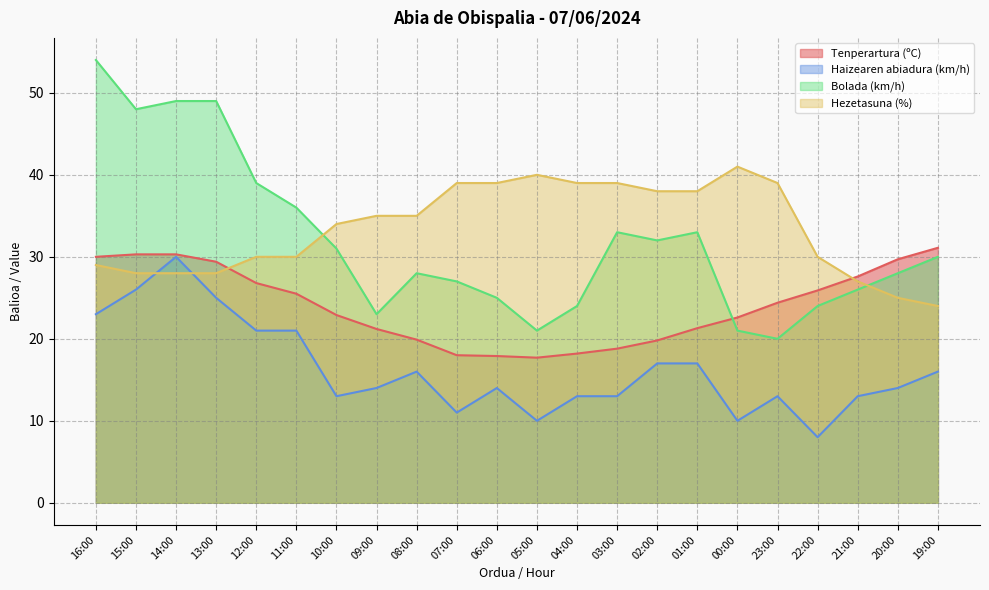

What is the maximum value shown in the chart?

54.0